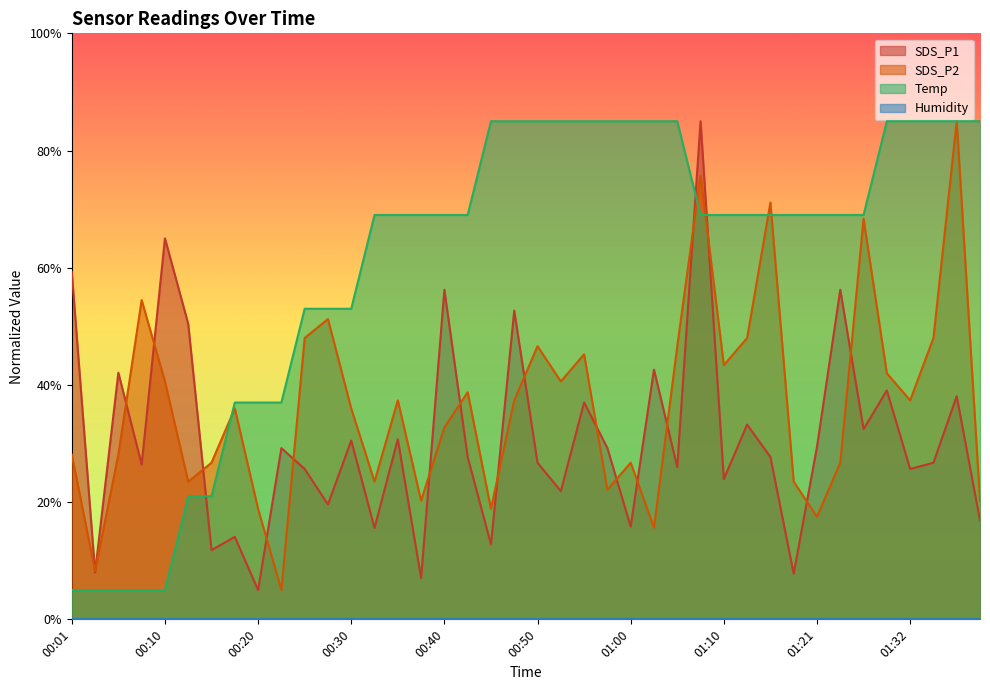

What is the greatest value displayed?

85.0